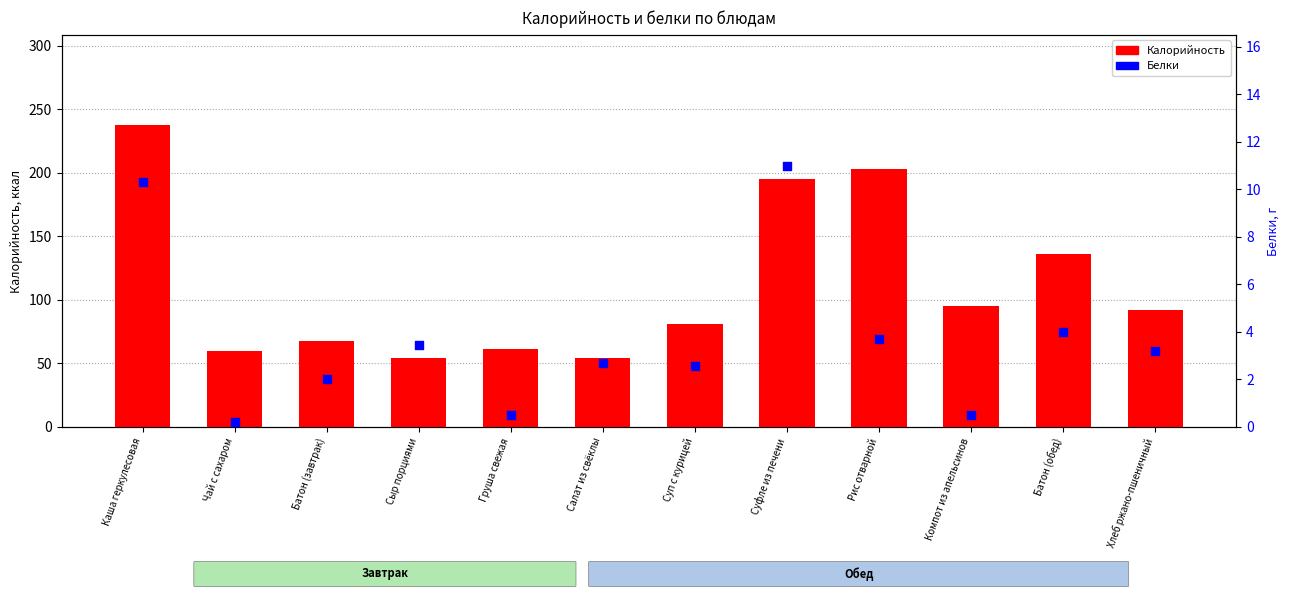

Is the value of Калорийность at Рис отварной greater than the value of Белки at Каша геркулесовая?

Yes